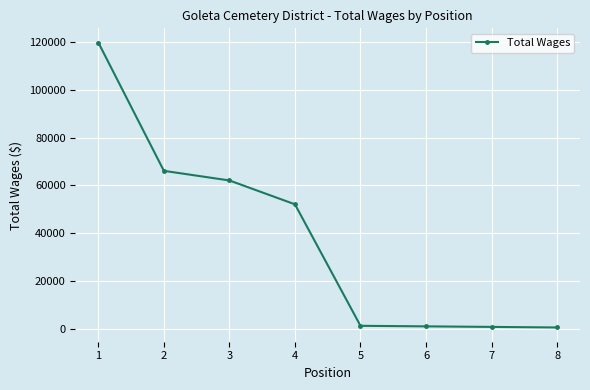

True or false: there are more than 1 points higher than both neighbors.

False